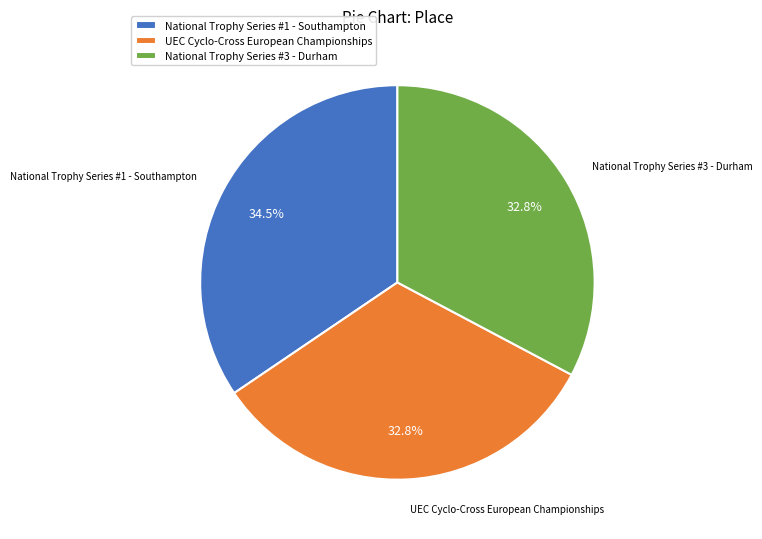

Which category has the biggest portion of the pie?

National Trophy Series #1 - Southampton